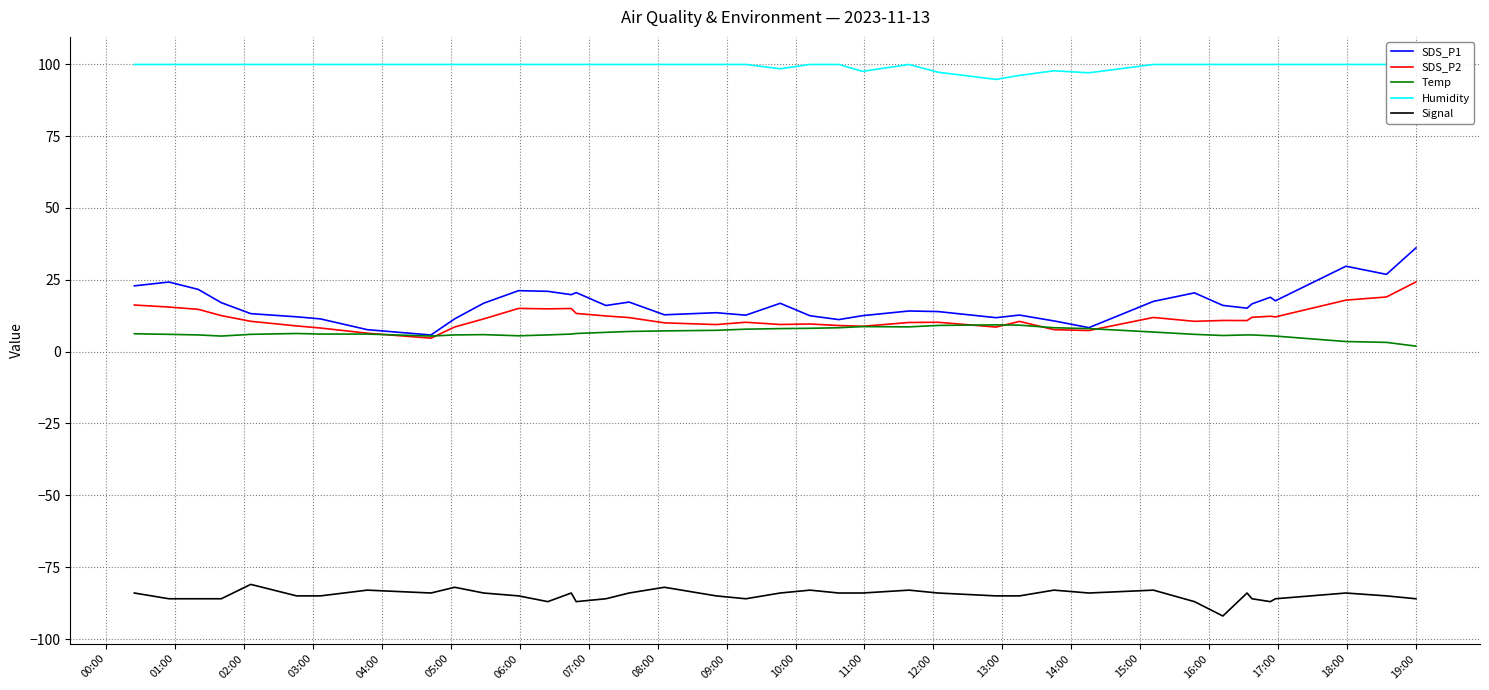

True or false: Signal and Temp intersect in this chart.

False